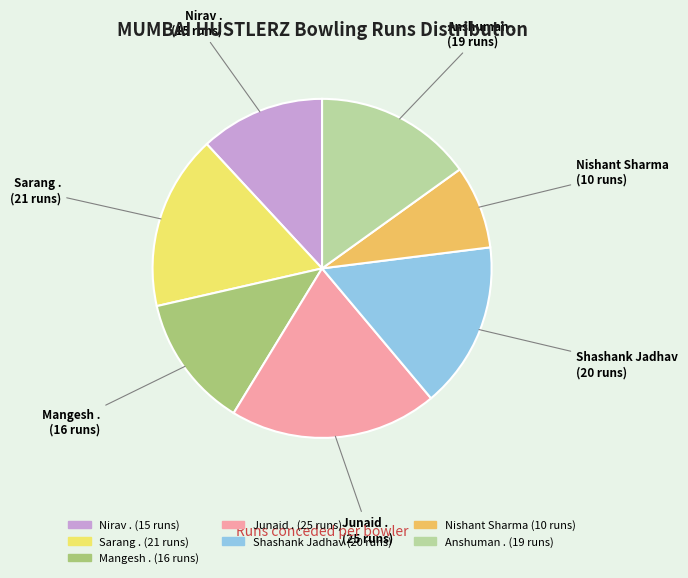

Rank the categories by value from lowest to highest.

Nishant Sharma, Nirav ., Mangesh ., Anshuman ., Shashank Jadhav, Sarang ., Junaid .